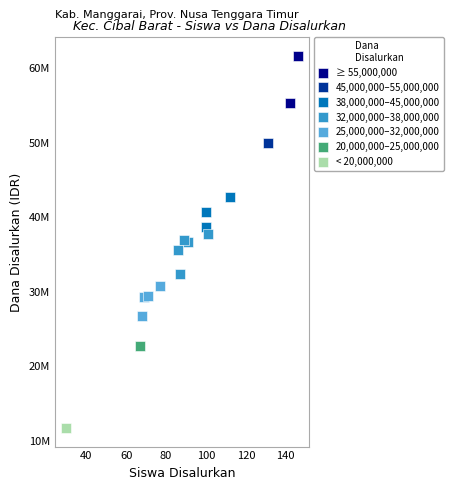

Which series reaches the minimum Y coordinate?

< 20,000,000